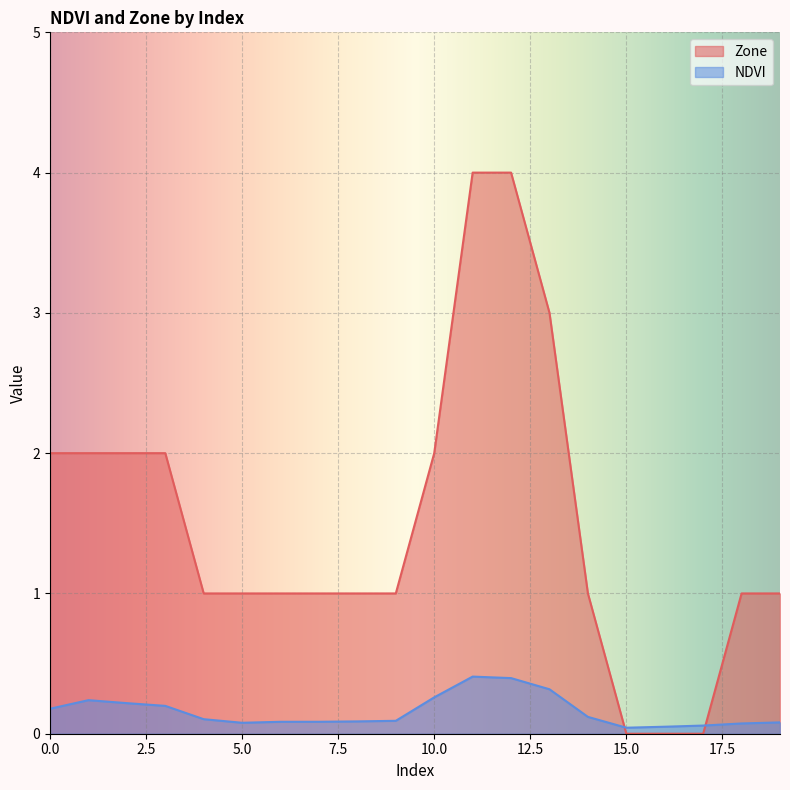

In NDVI, how many points are higher than both neighbors (excluding endpoints)?

2